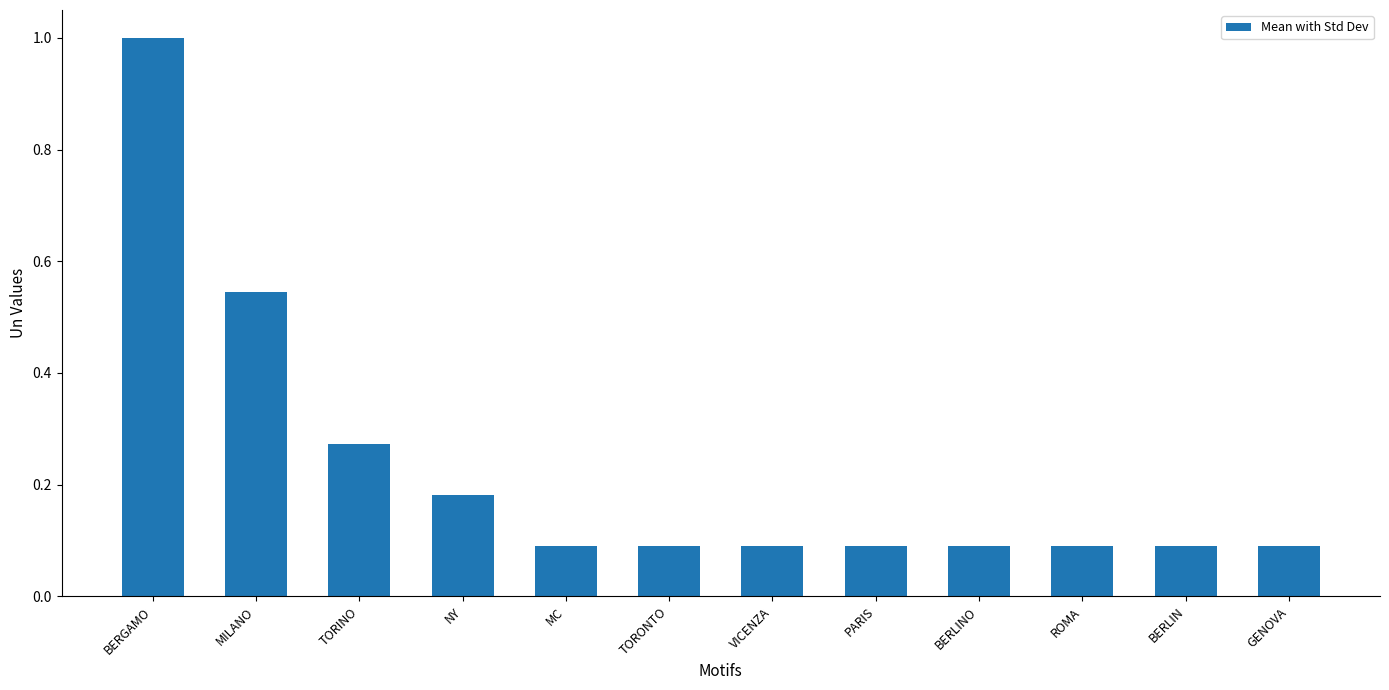

What is the change in value from BERGAMO to ROMA?

-0.9